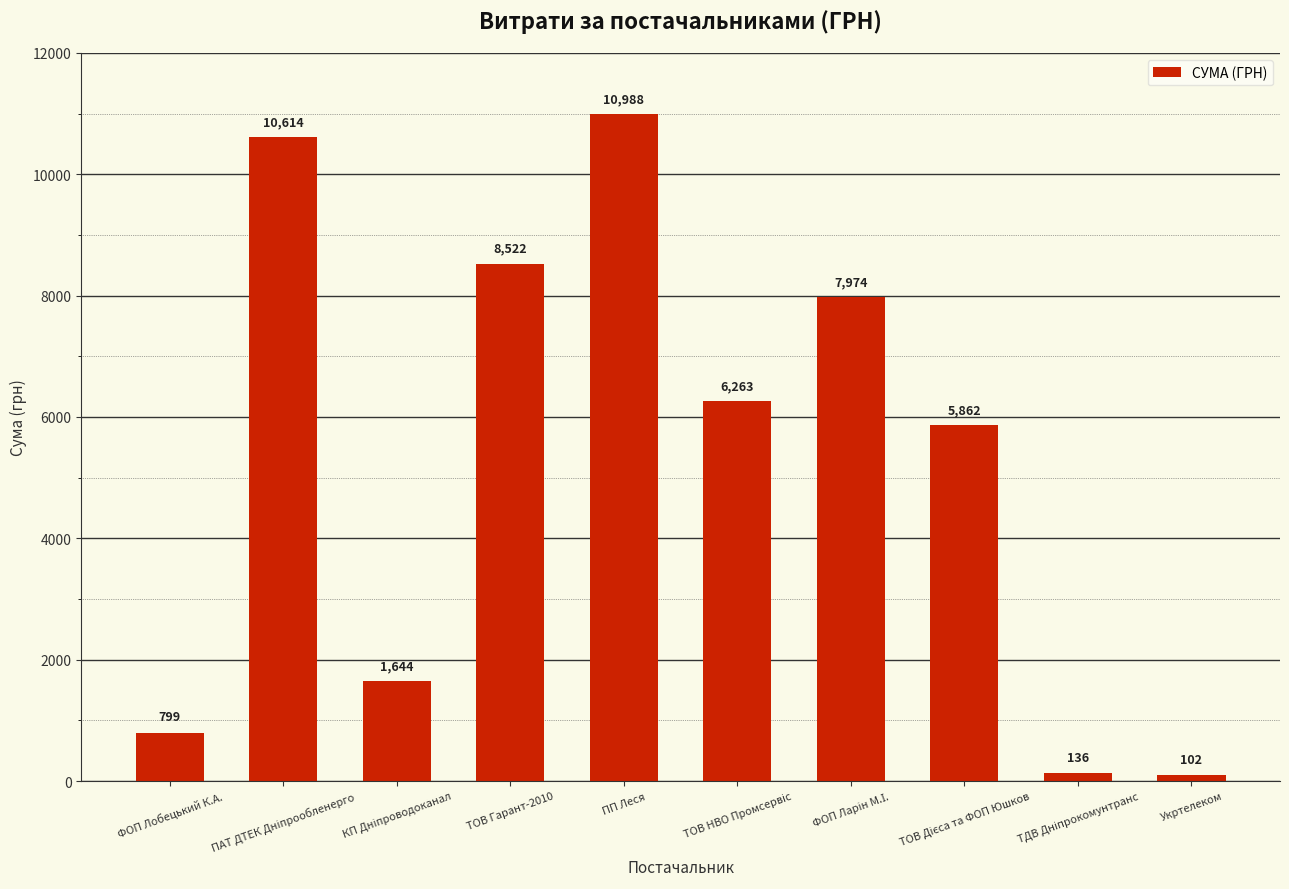

True or false: the data shows 4368.1 at ПП Леся.

False